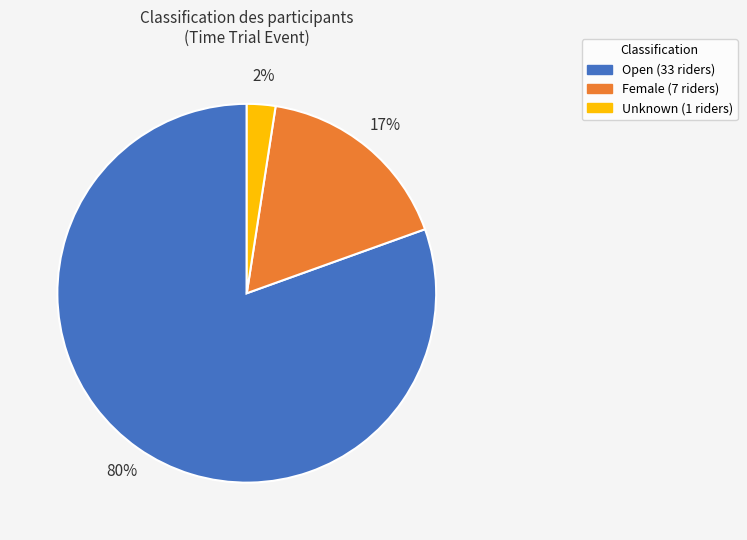

To the nearest percent, what portion does Female represent?

17%